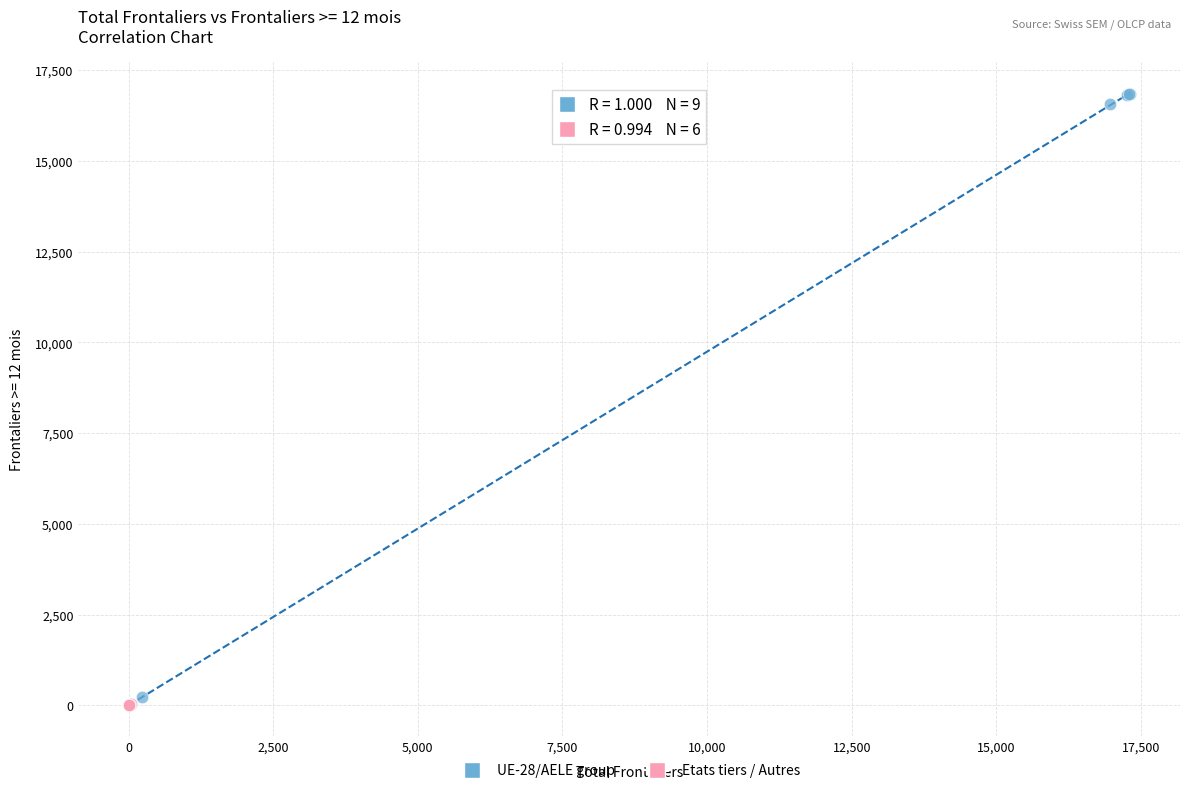

Which series has the widest spread of Y values?

UE-28/AELE group